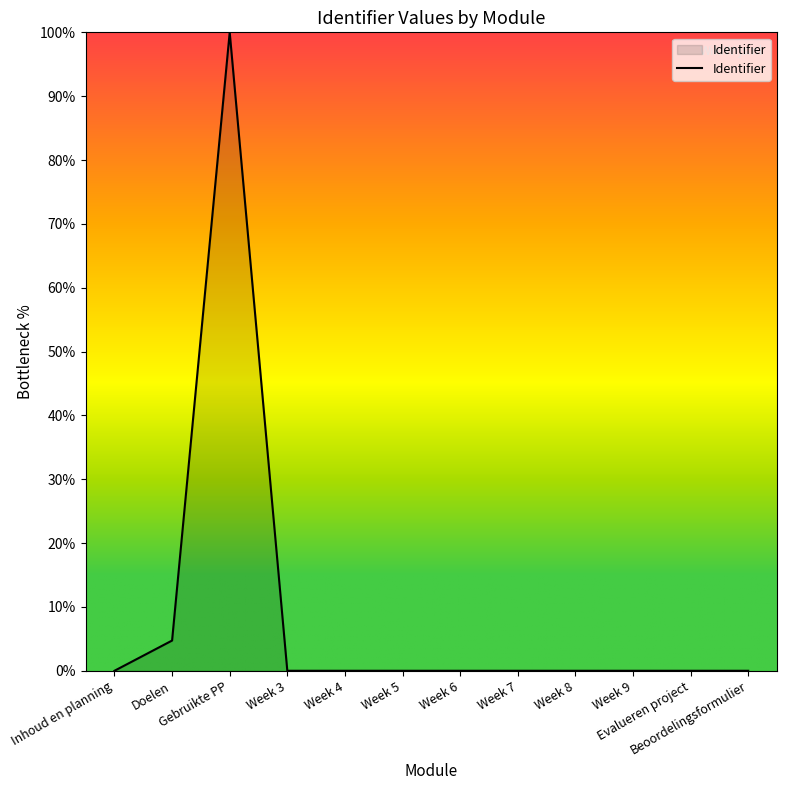

What is the maximum value shown in the chart?

100.0